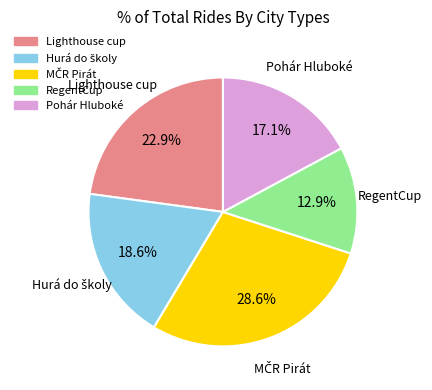

Is there a majority slice in this chart?

No